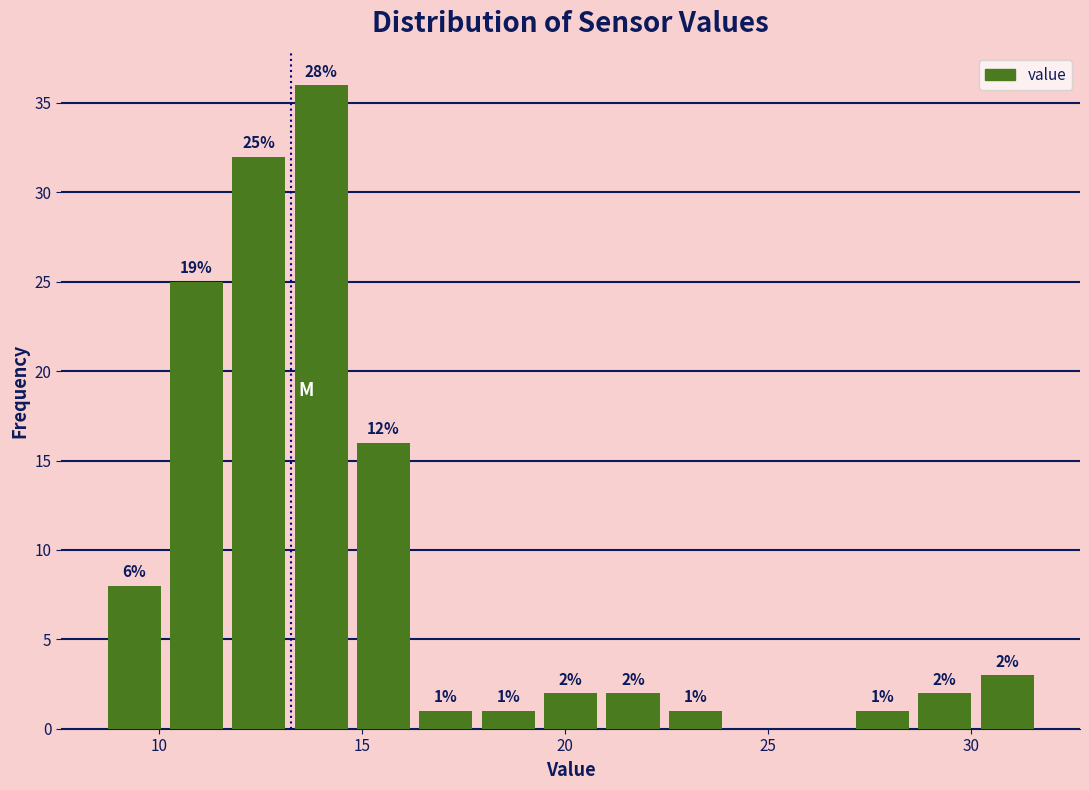

Read against the x-axis, roughly where is the centre of the tallest bar?

14.0